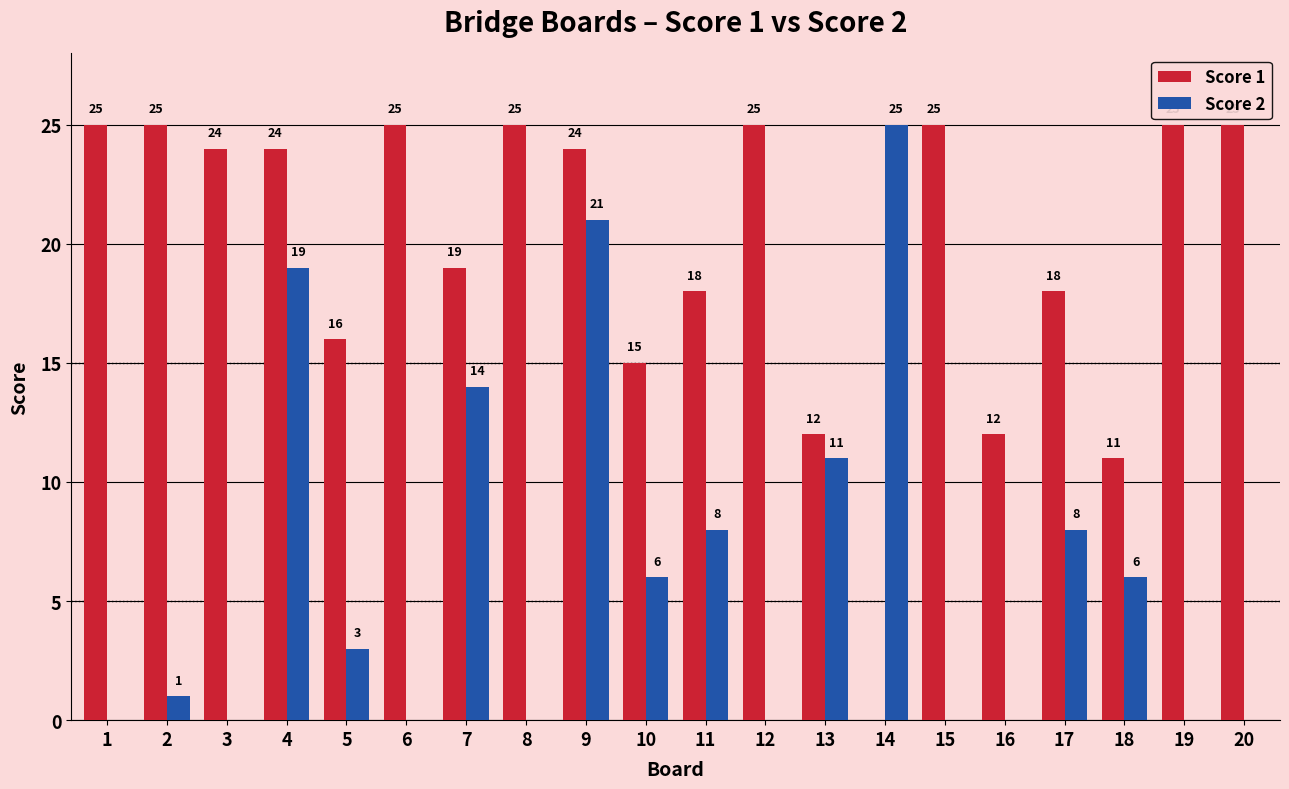

Where is Score 2 nearest to the value 12?

13